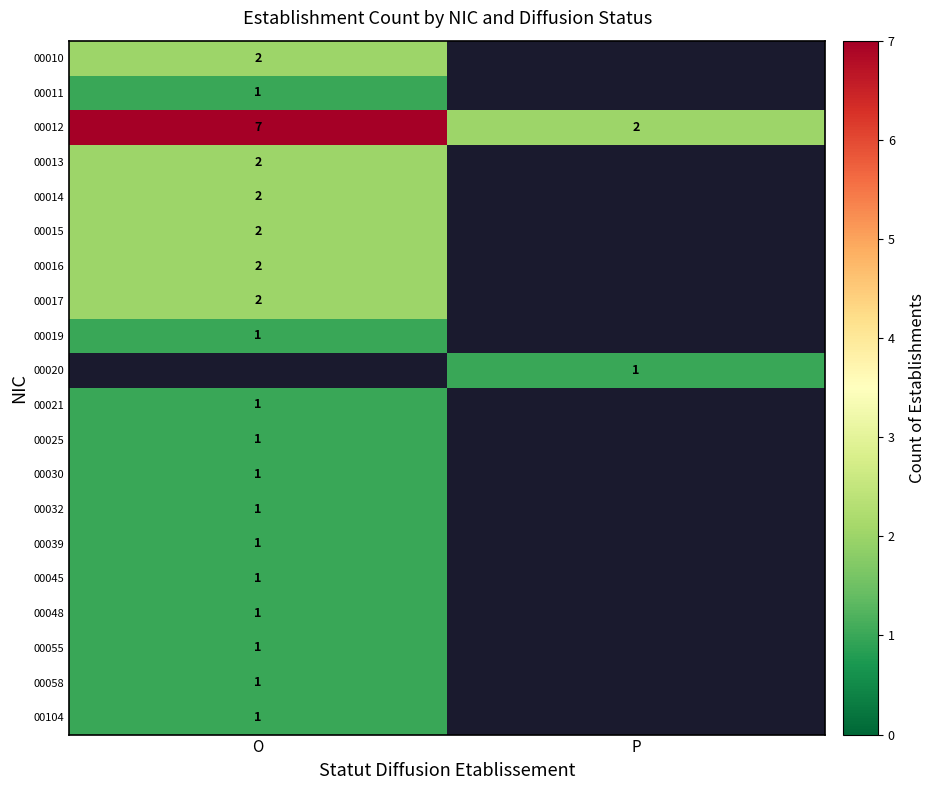

True or false: 00015 has a value of 2 at O.

True